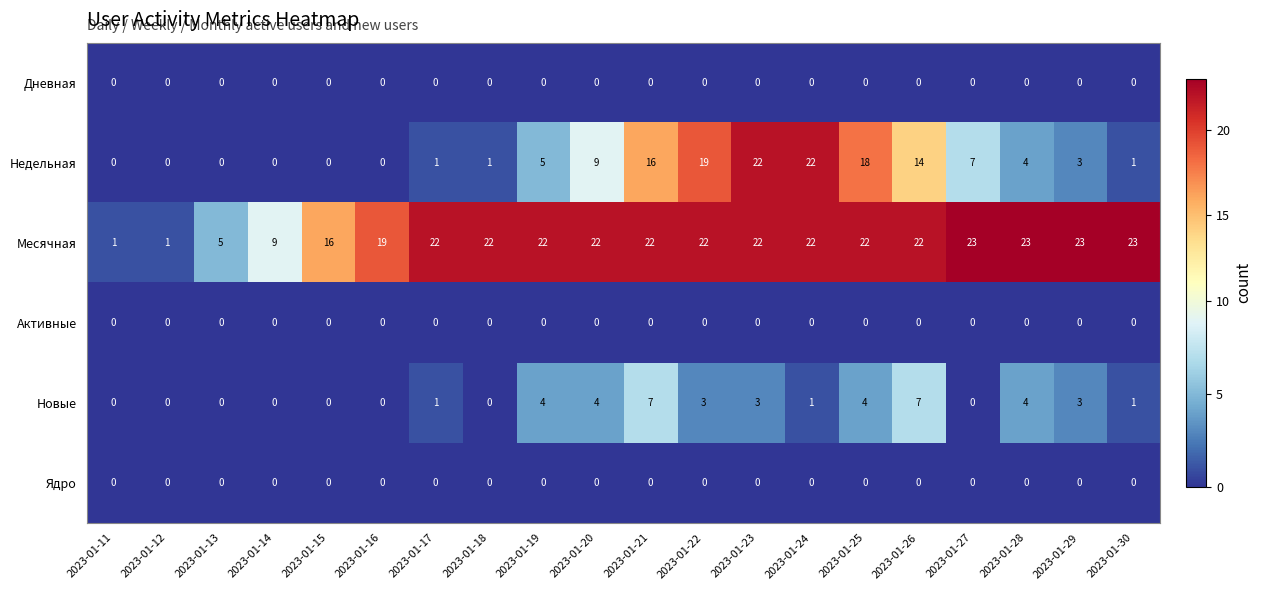

Which series has the largest total across all categories?

Месячная